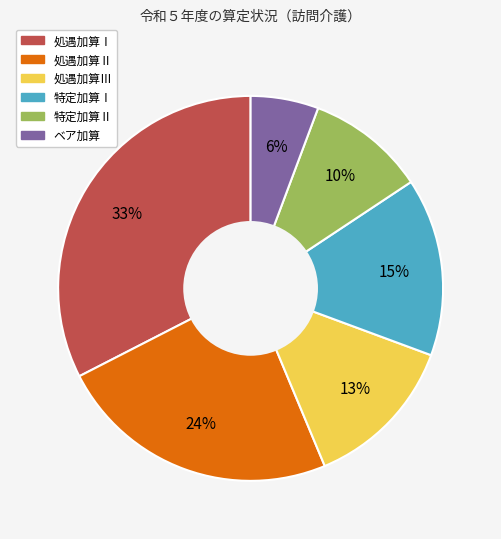

Rank the categories by value from highest to lowest.

処遇加算Ⅰ, 処遇加算Ⅱ, 特定加算Ⅰ, 処遇加算Ⅲ, 特定加算Ⅱ, ベア加算